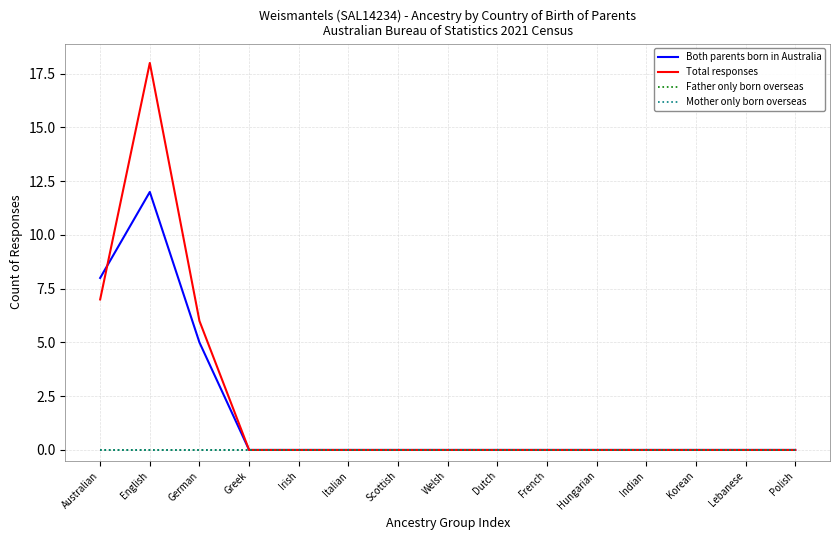

Which series has the largest total across all categories?

Total responses